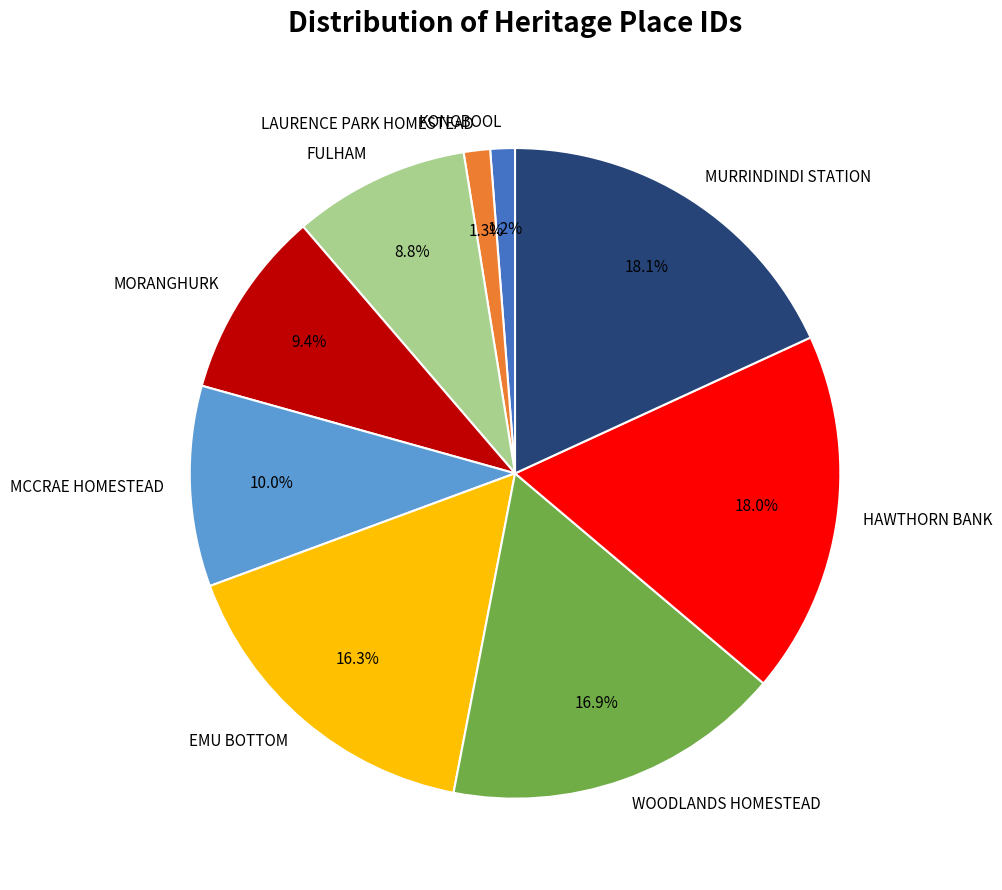

To the nearest percent, what percentage of the pie is WOODLANDS HOMESTEAD?

17%